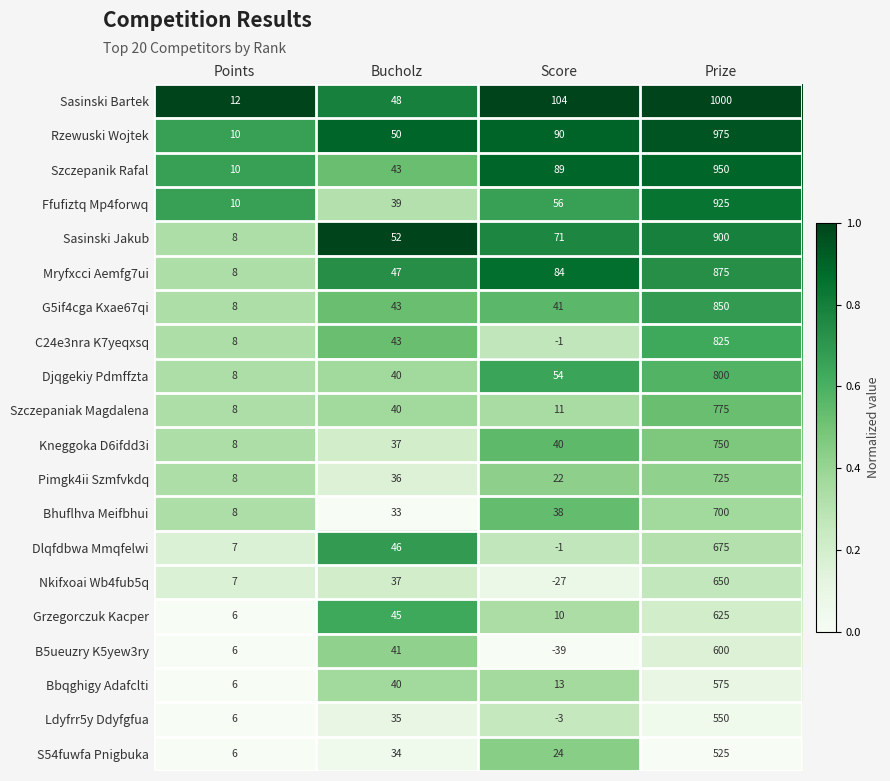

What is the greatest value displayed?

1000